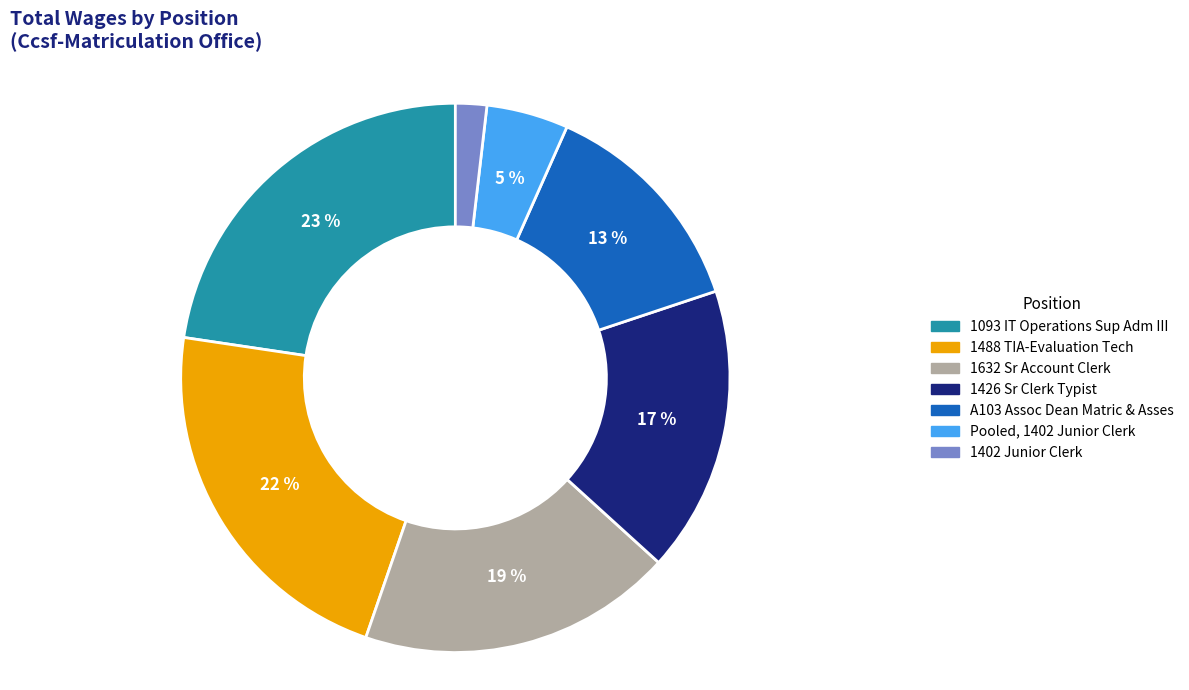

The Pooled, 1402 Junior Clerk slice represents 5% of the pie. True or false?

True